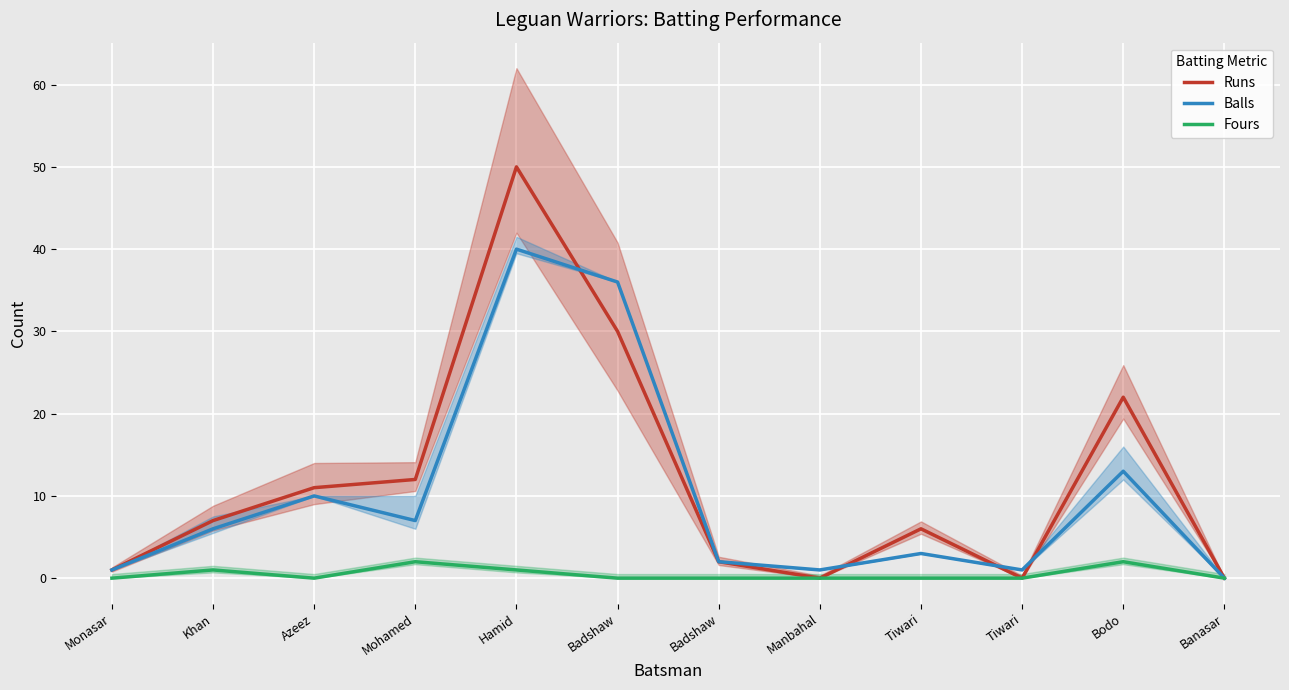

The Runs series shows 78 at Hamid. True or false?

False